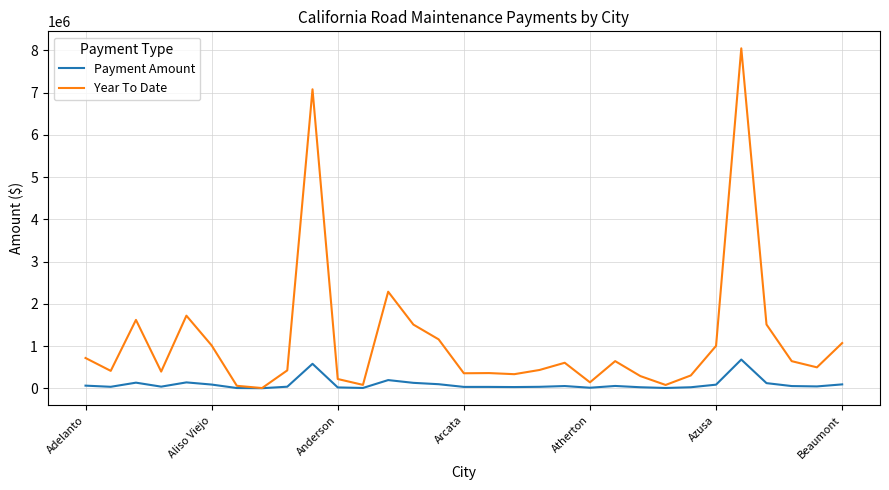

Does the chart have visible grid lines?

Yes